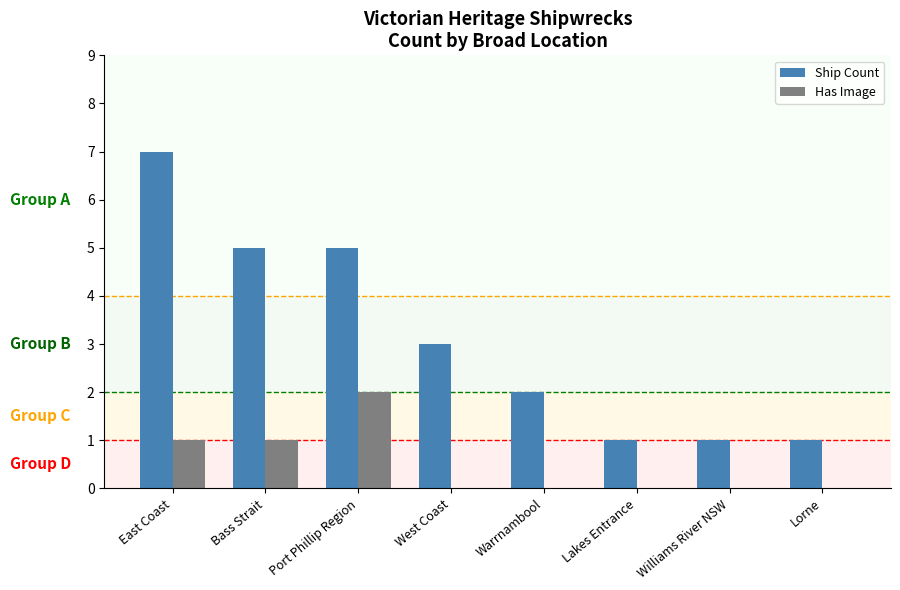

What is the sum of all Ship Count values?

25